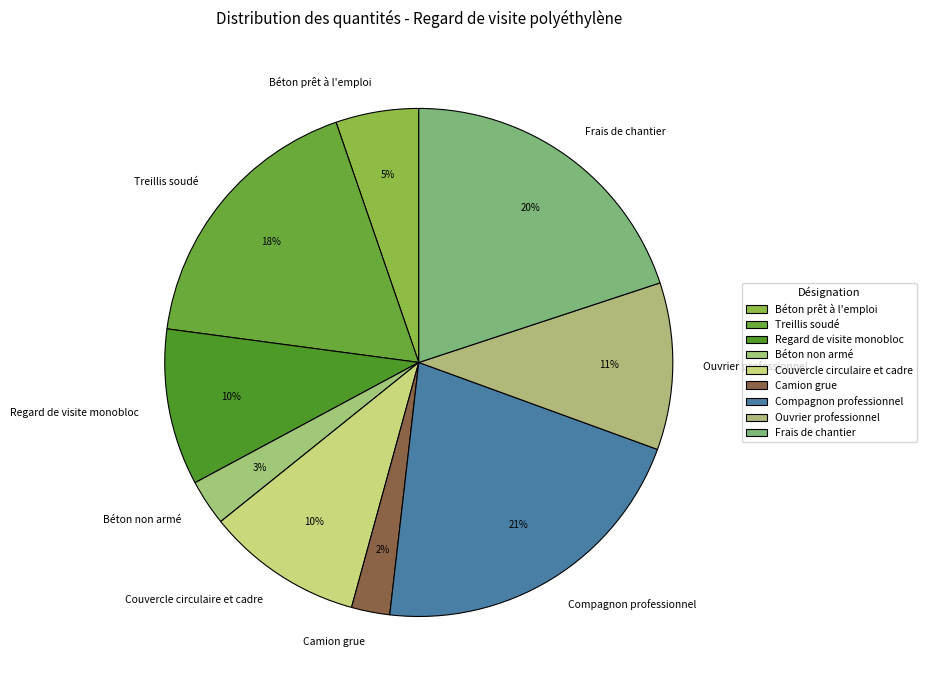

True or false: Frais de chantier accounts for 30% of the total.

False